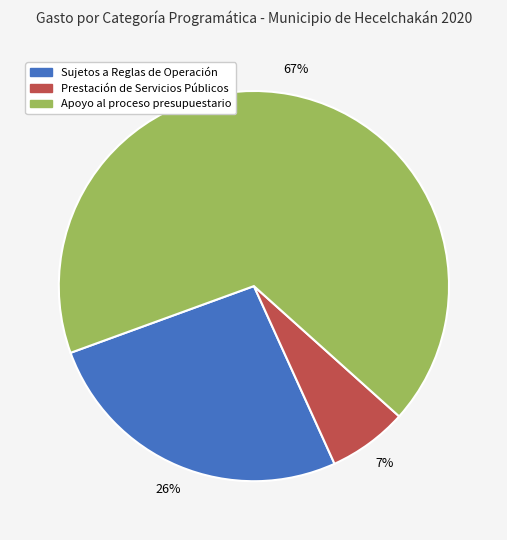

To the nearest percent, what percentage of the pie is Sujetos a Reglas de Operación?

26%